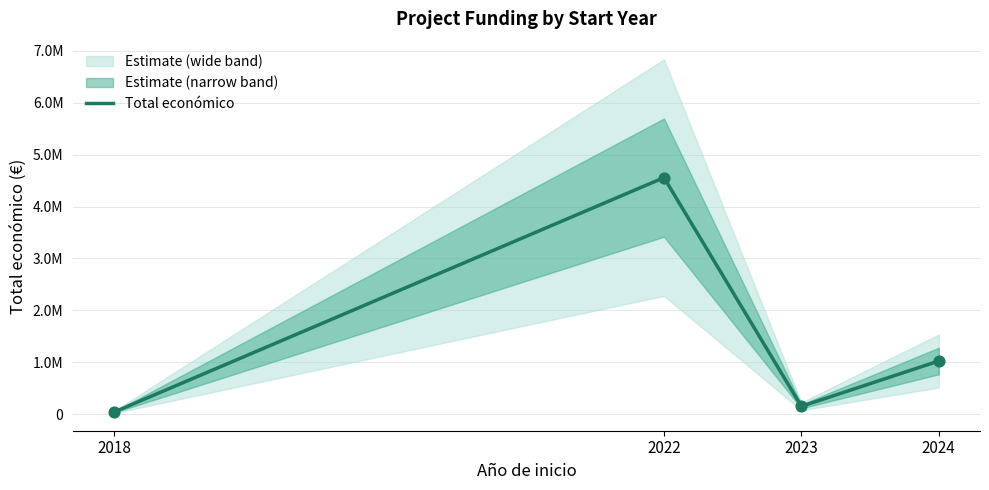

What is the change in value from 2018 to 2024?

+981721